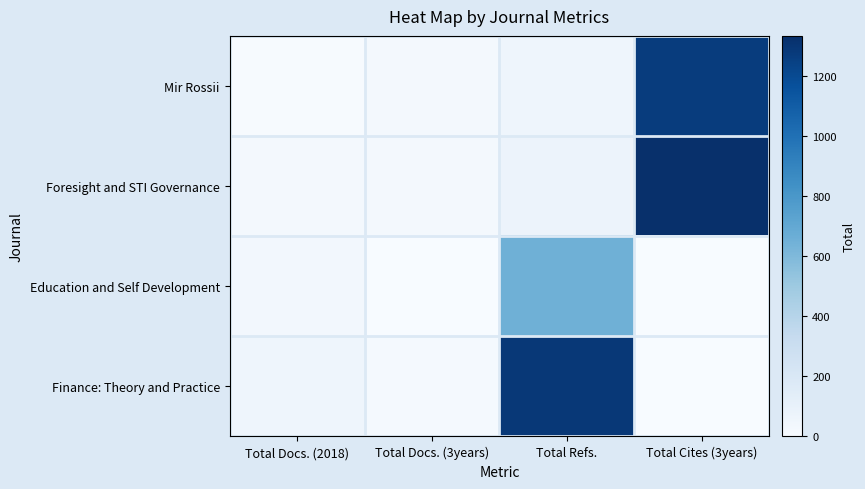

Rank the series by their maximum value, from lowest to highest.

Education and Self Development, Mir Rossii, Finance: Theory and Practice, Foresight and STI Governance